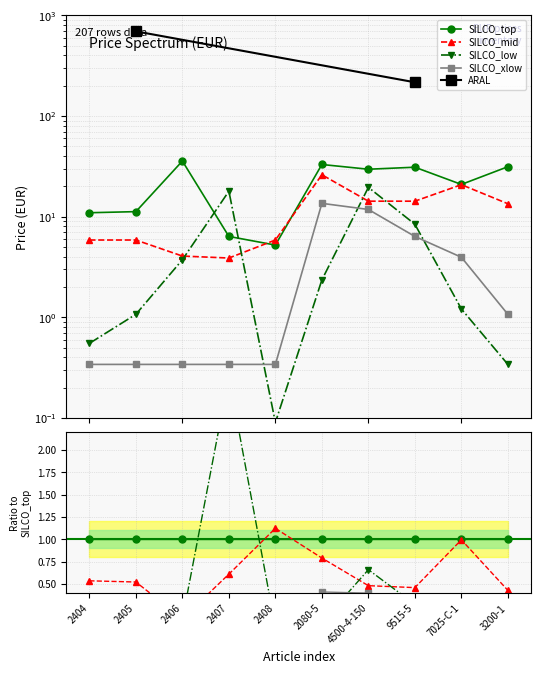

At which label does SILCO_low reach its minimum?

2408